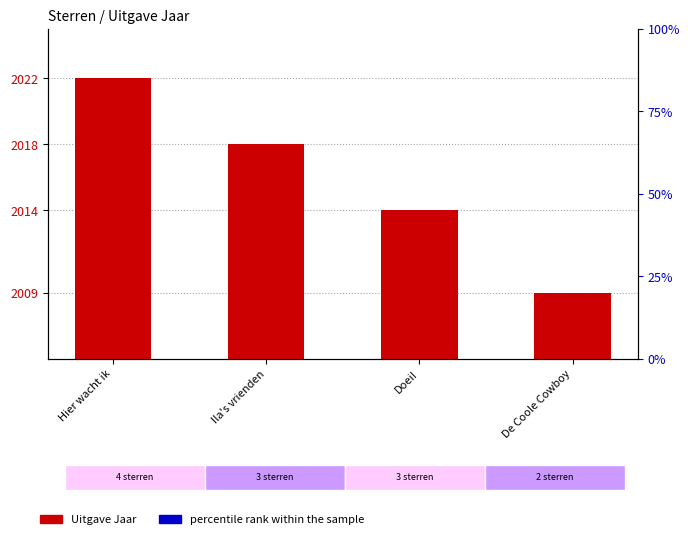

The value at Hier wacht ik is 3056. True or false?

False